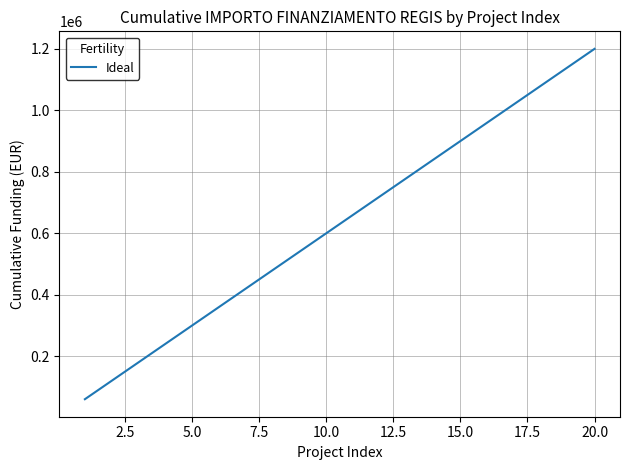

What is the difference between the maximum and minimum values?

1139354